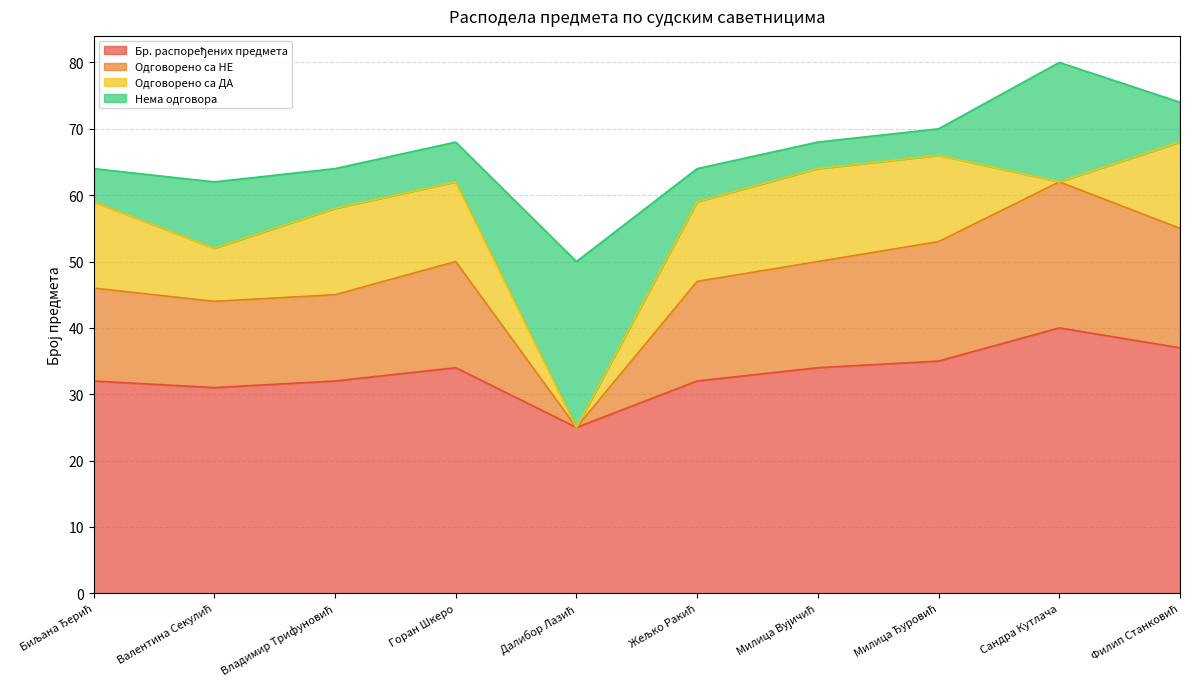

Does the chart display data point markers on the line(s)?

No